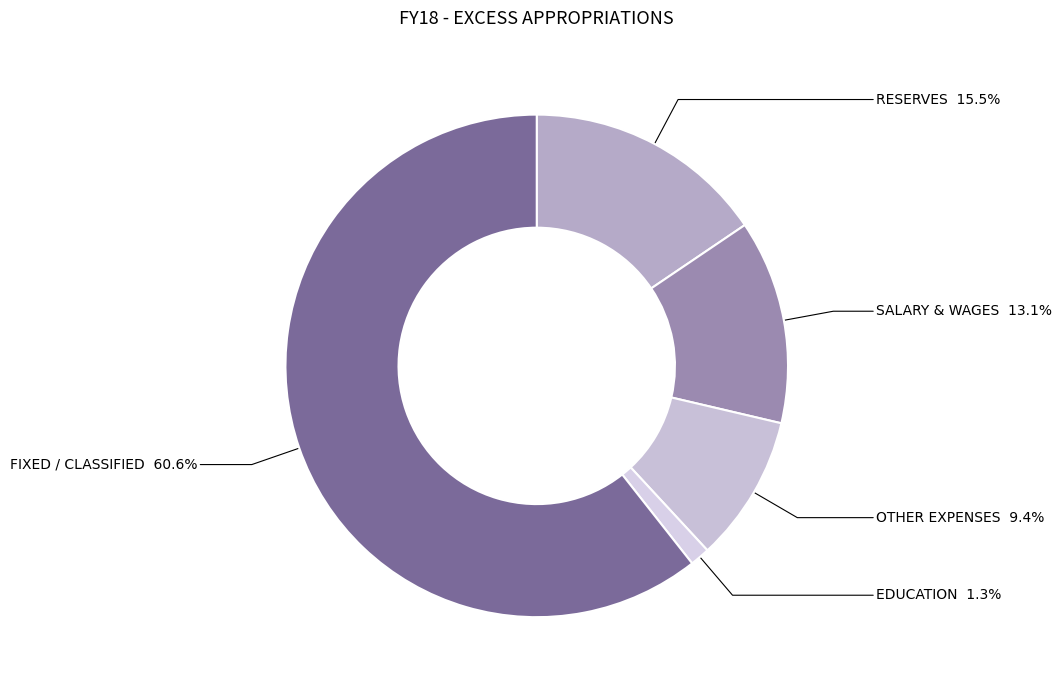

Is it true that EDUCATION is 10% of the pie?

False